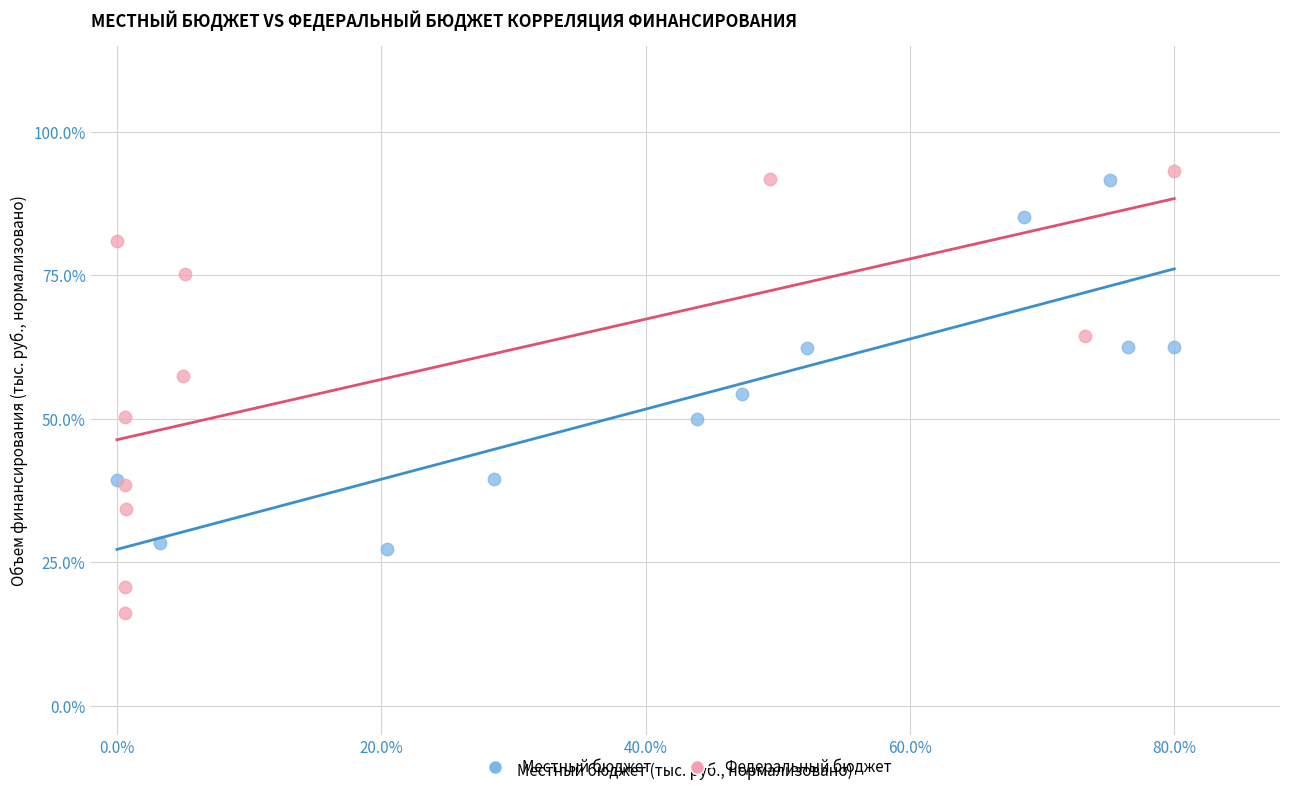

Which series has the widest spread of Y values?

Федеральный бюджет